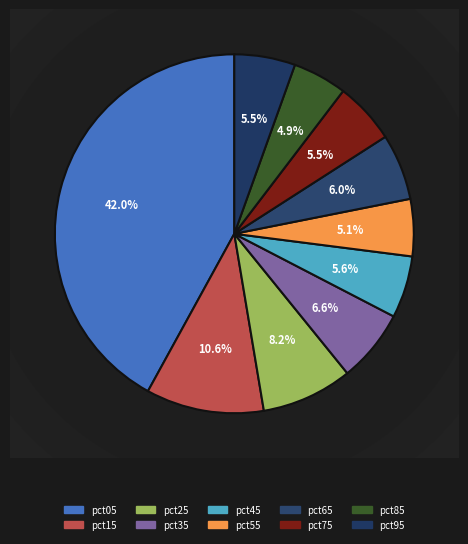

To the nearest percent, what is the difference between the pct75 and pct05 slice percentages?

36%